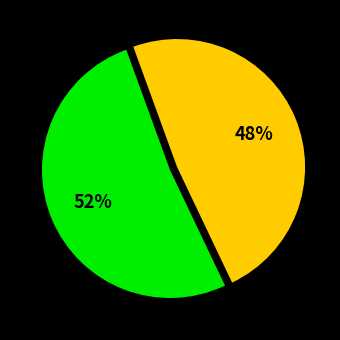

Is there a majority slice in this chart?

Yes